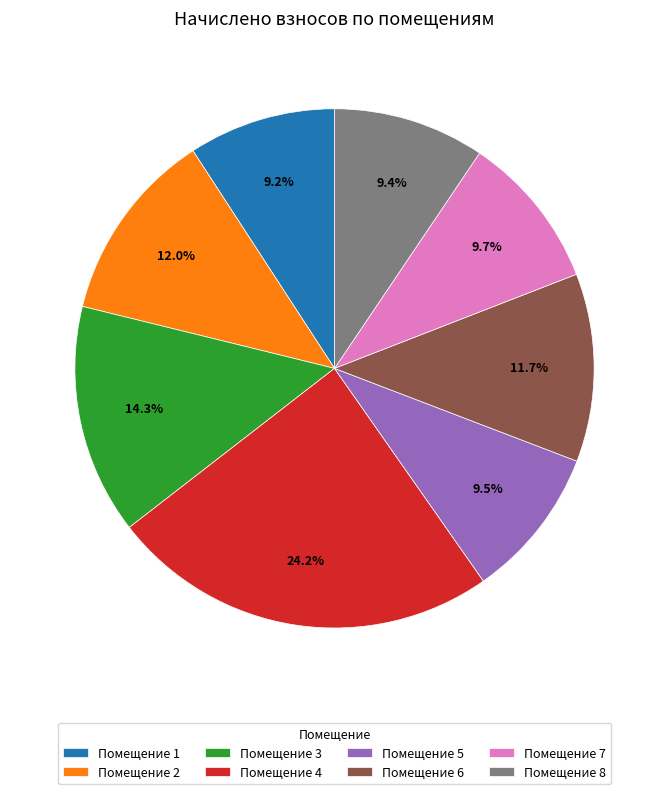

Is there a majority slice in this chart?

No